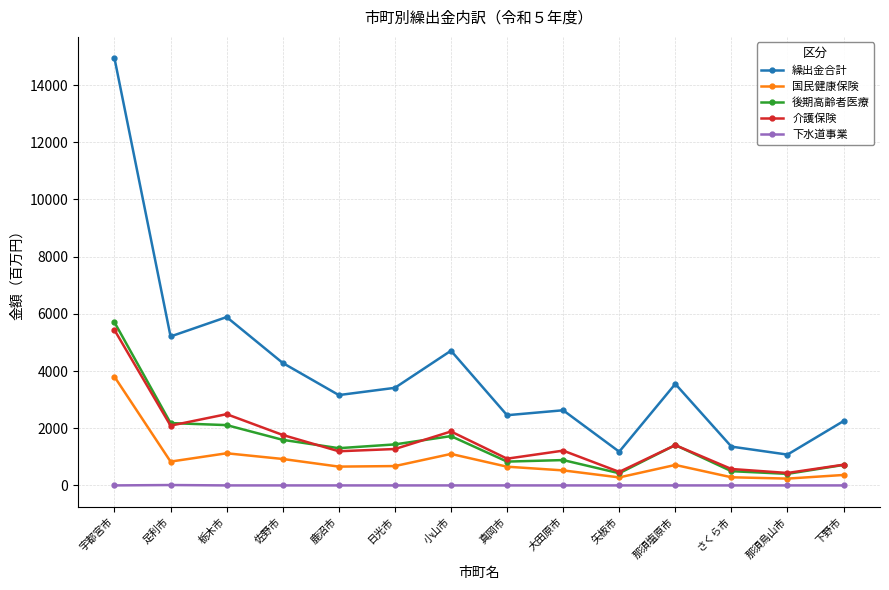

How many lines are shown in the chart?

5